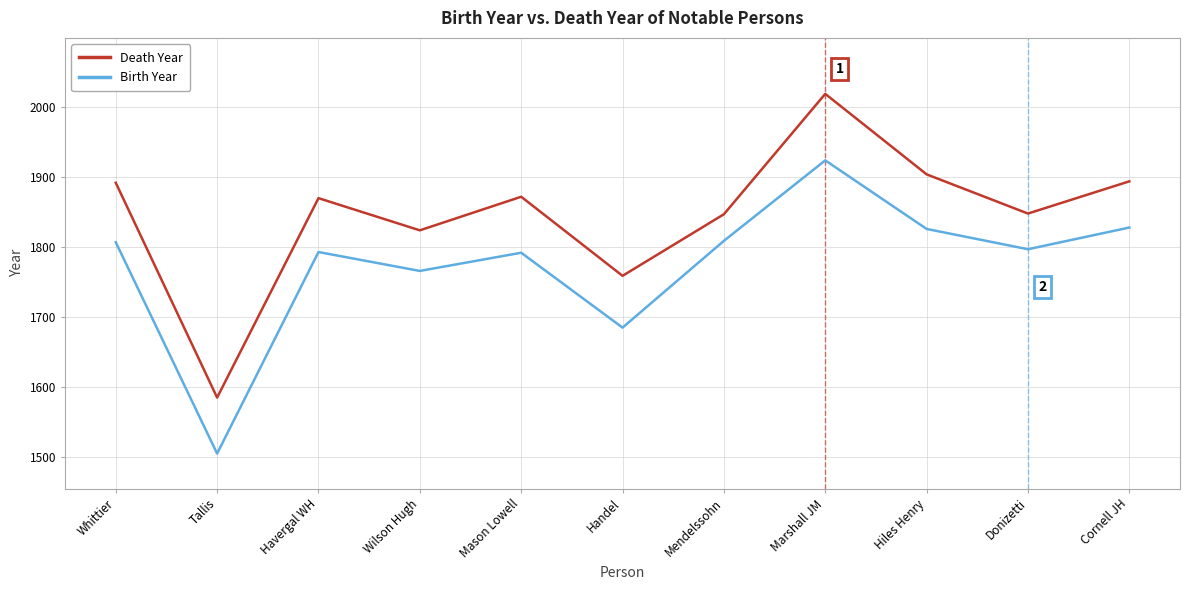

True or false: Death Year and Birth Year cross at least once.

False